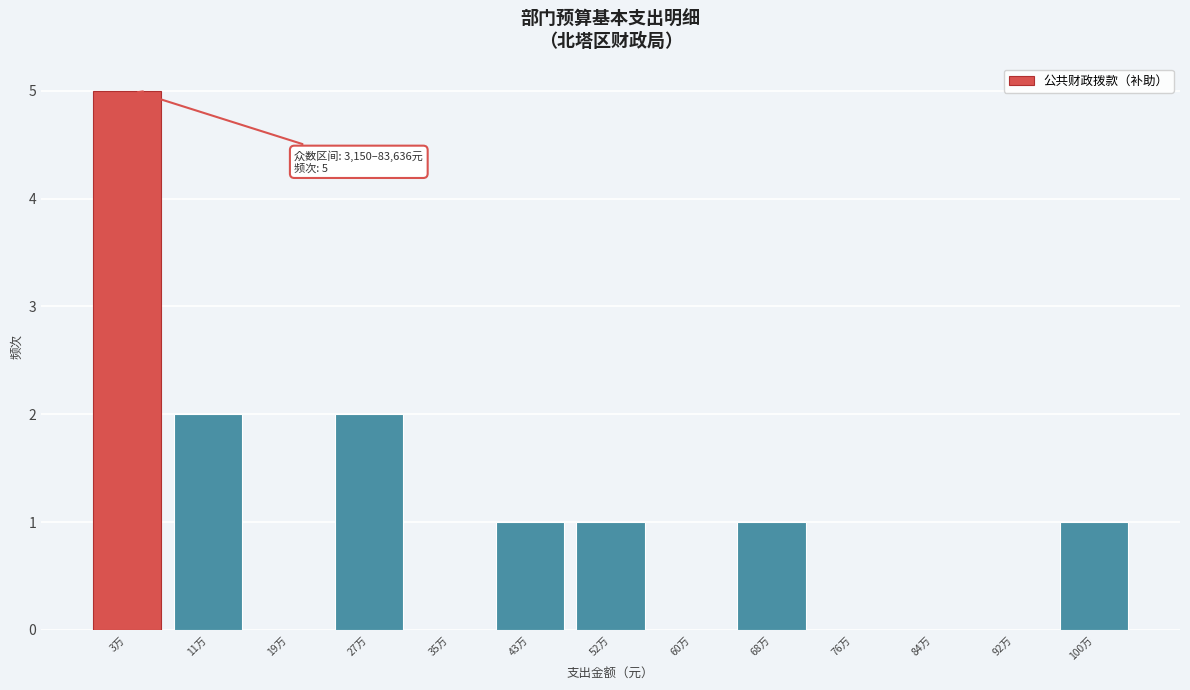

Reading left to right, what are all the values shown in this chart?

3万=5	11万=2	19万=0	27万=2	35万=0	43万=1	52万=1	60万=0	68万=1	76万=0	84万=0	92万=0	100万=1